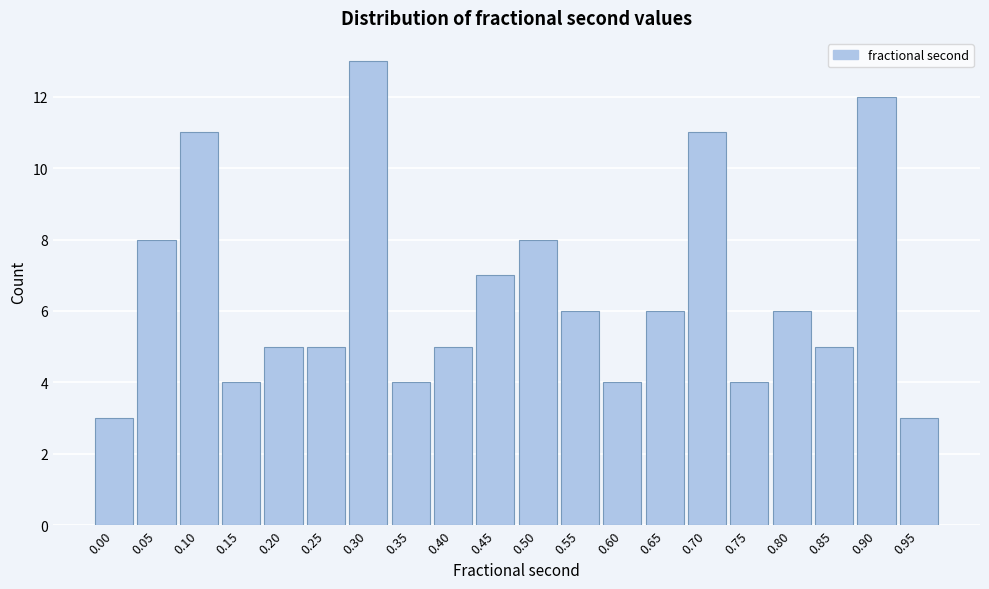

Reading left to right, list all the values displayed in this chart.

0.00=3	0.05=8	0.10=11	0.15=4	0.20=5	0.25=5	0.30=13	0.35=4	0.40=5	0.45=7	0.50=8	0.55=6	0.60=4	0.65=6	0.70=11	0.75=4	0.80=6	0.85=5	0.90=12	0.95=3